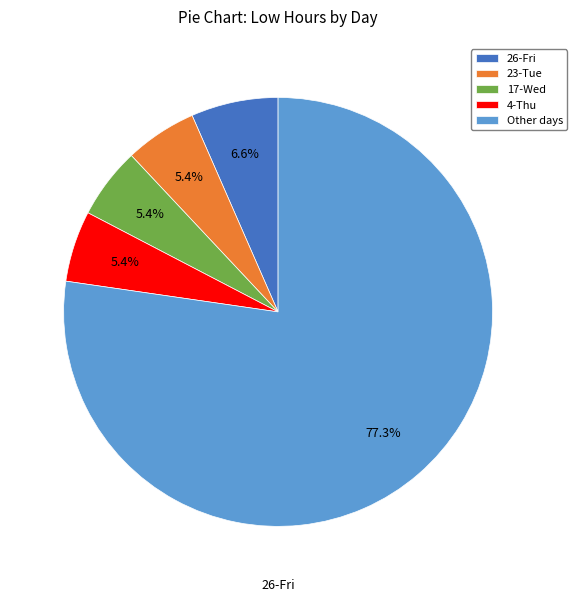

Is there a majority slice in this chart?

Yes